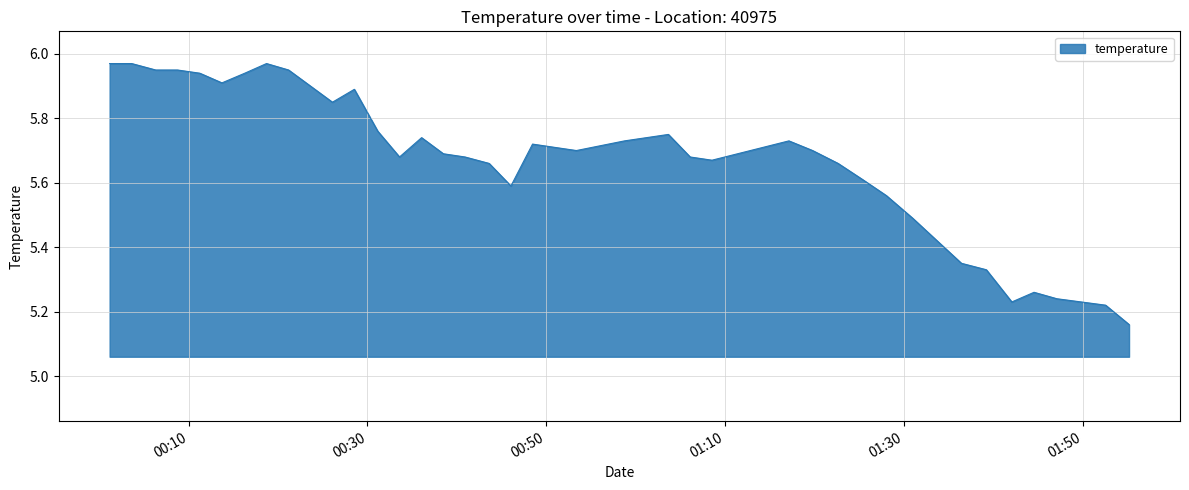

What is the difference between the maximum and minimum values?

0.8